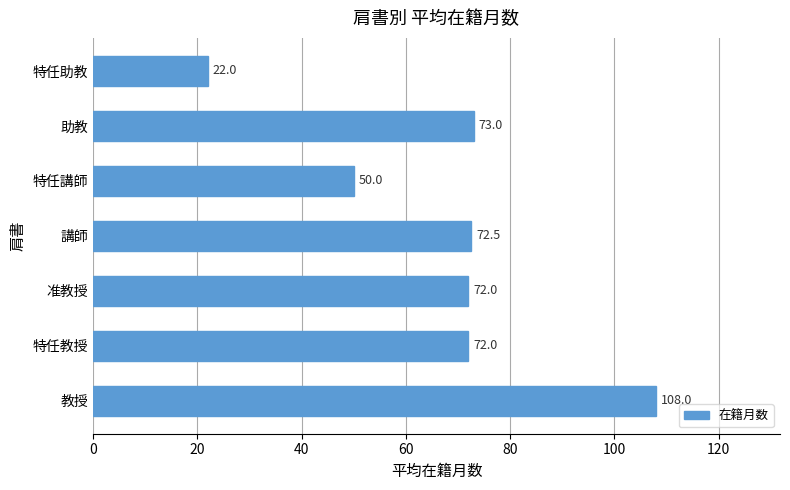

Which label corresponds to the smallest value in the chart?

特任助教